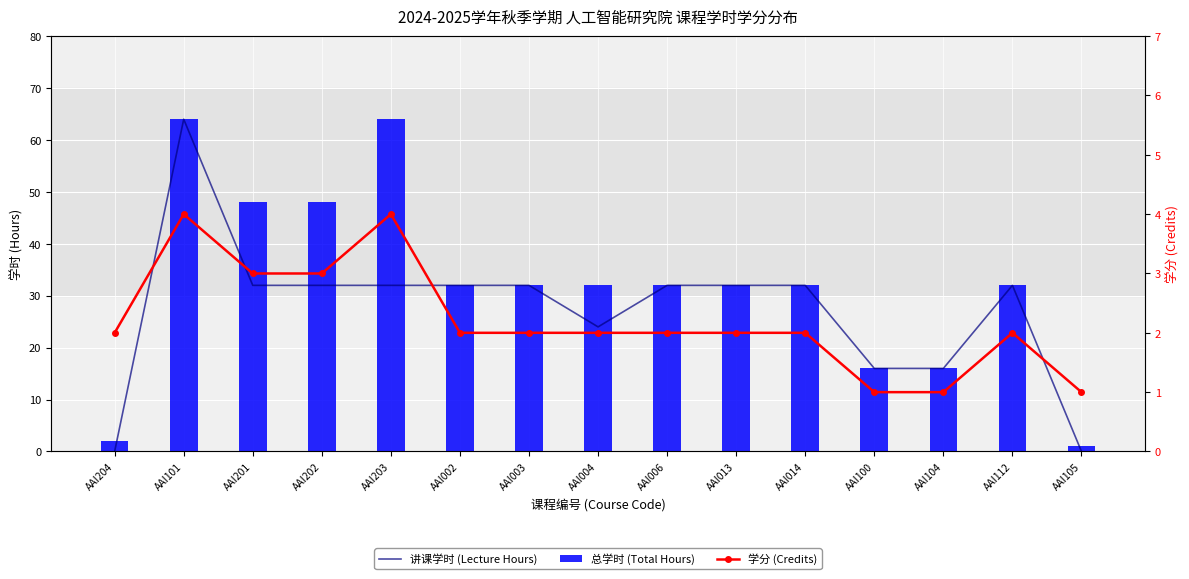

What is the difference between the highest and lowest values at AAI105?

1